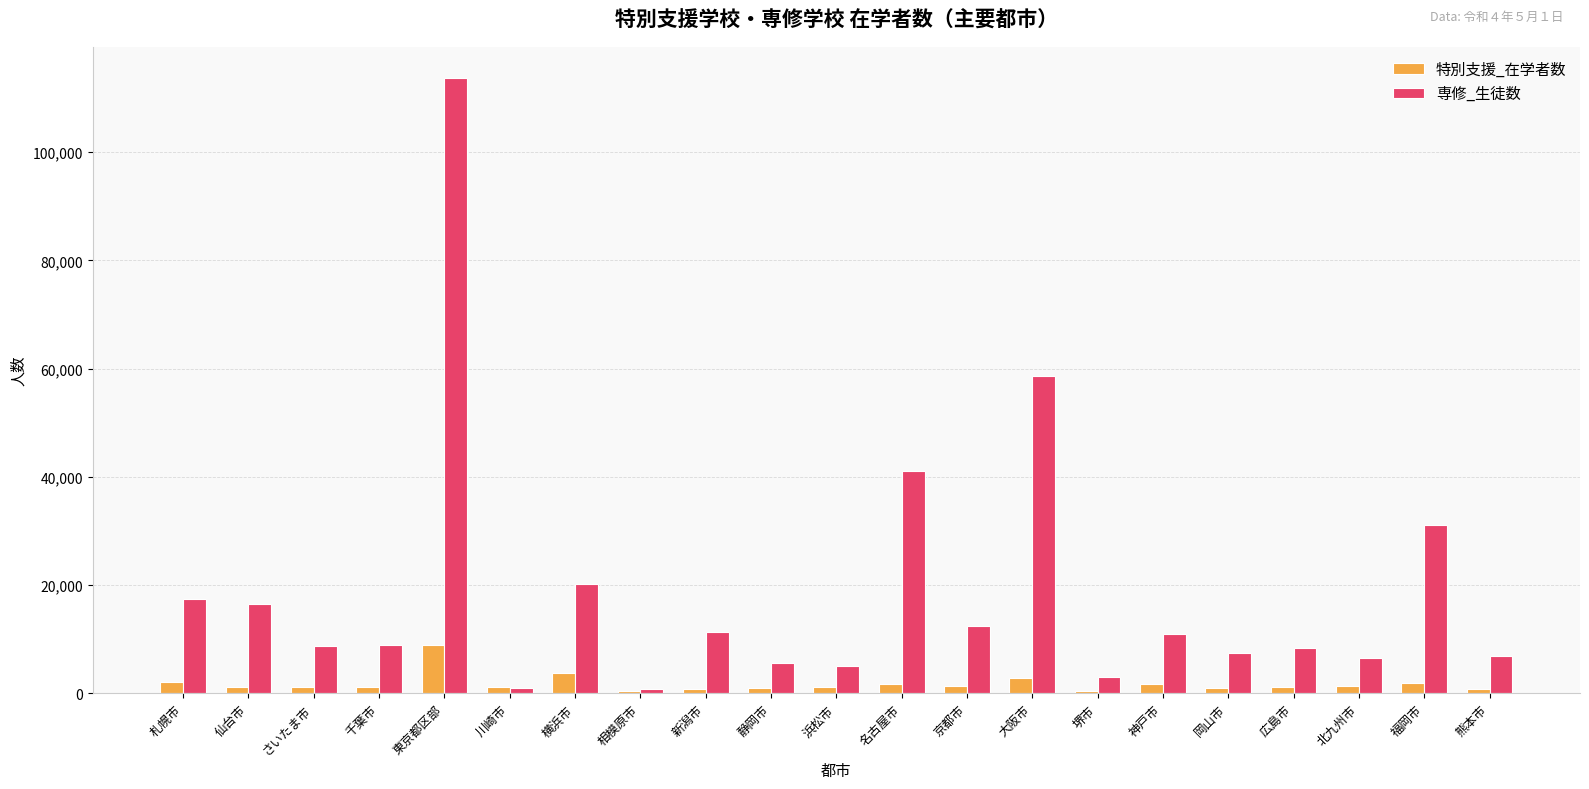

Rank the series by their average value, from highest to lowest.

専修_生徒数, 特別支援_在学者数